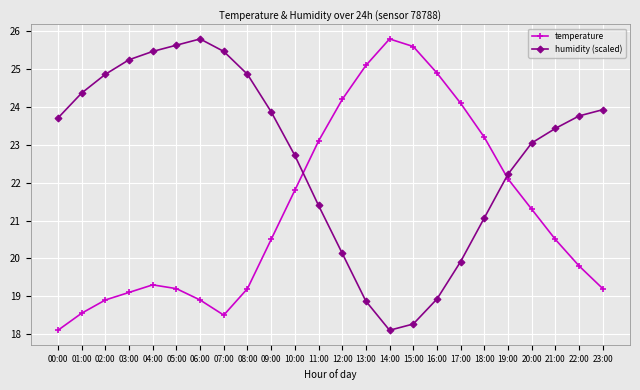

Rank the series by their average value, from lowest to highest.

temperature, humidity (scaled)